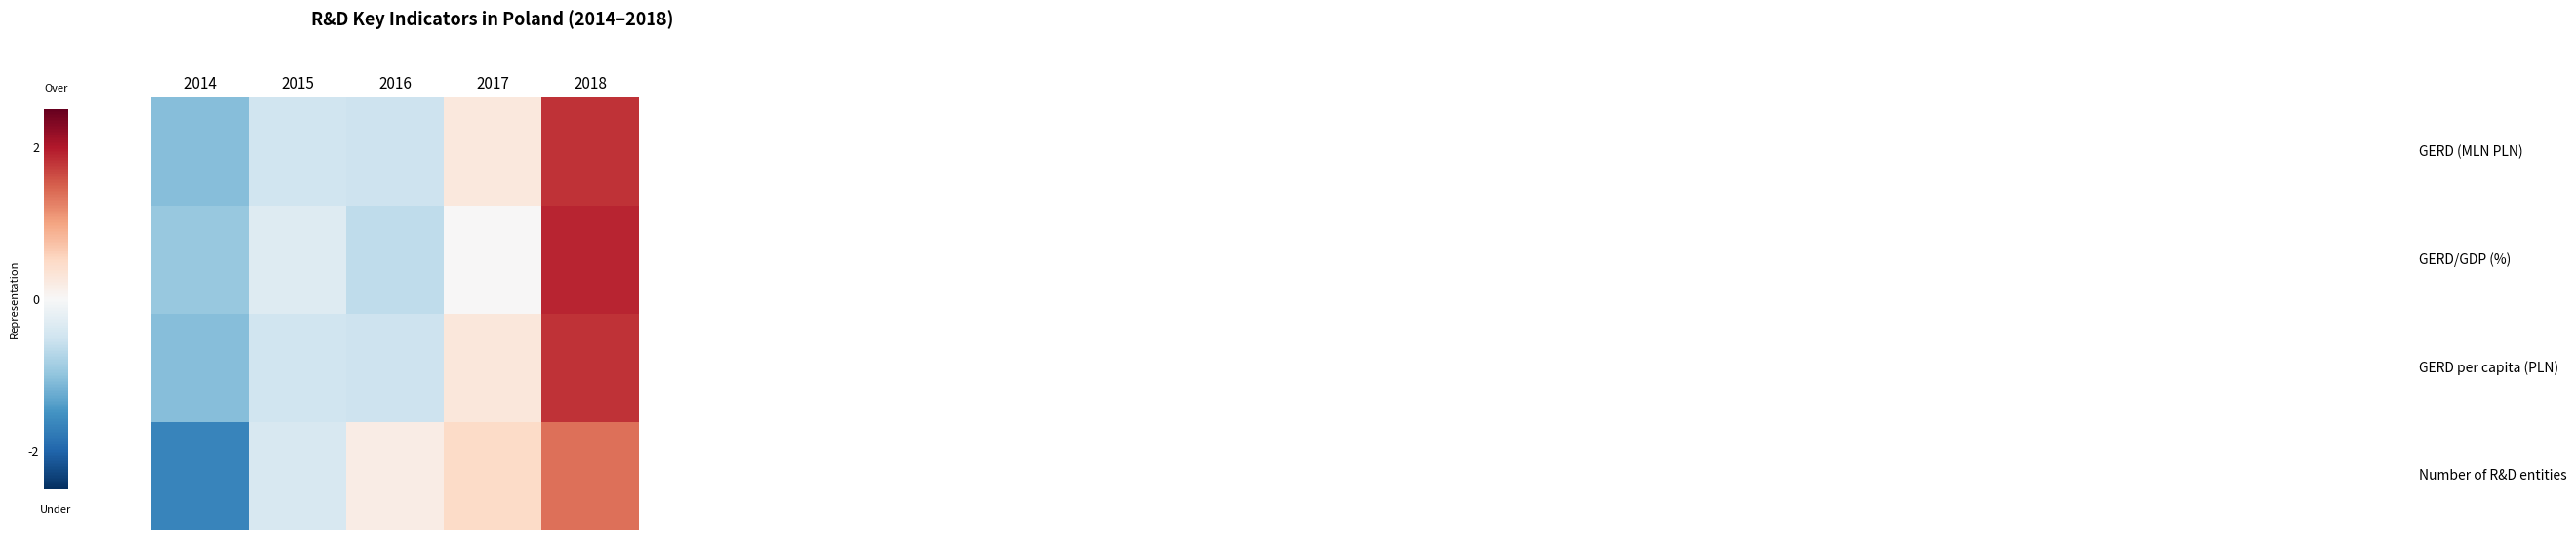

How many categories are shown in the chart?

5